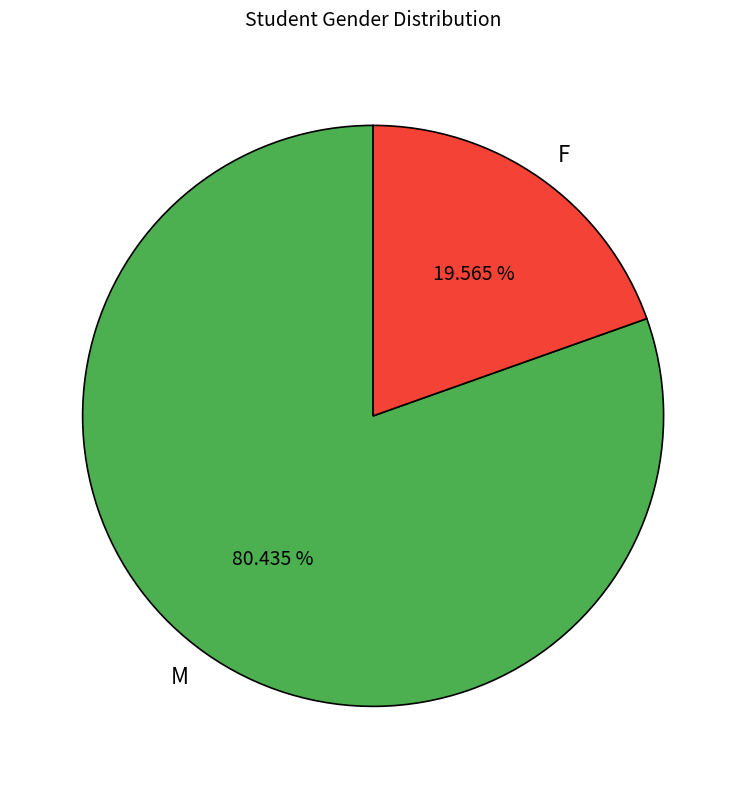

What is the smallest slice in the pie chart?

F